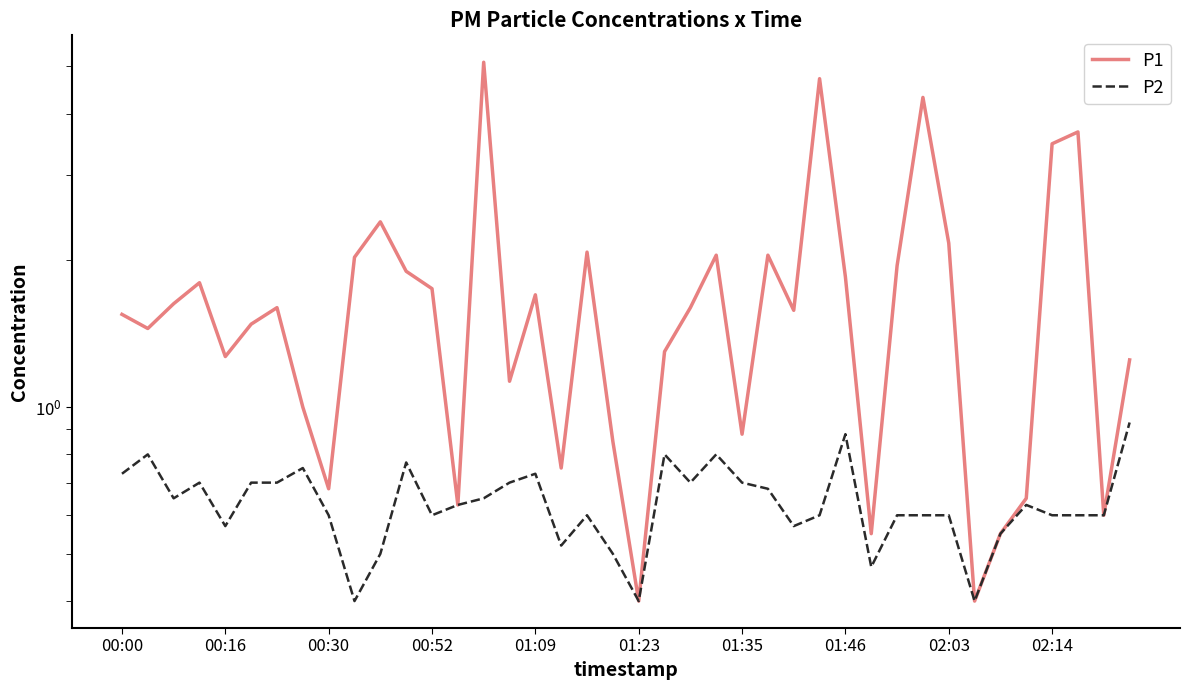

Read the P1 value at 11.

1.9